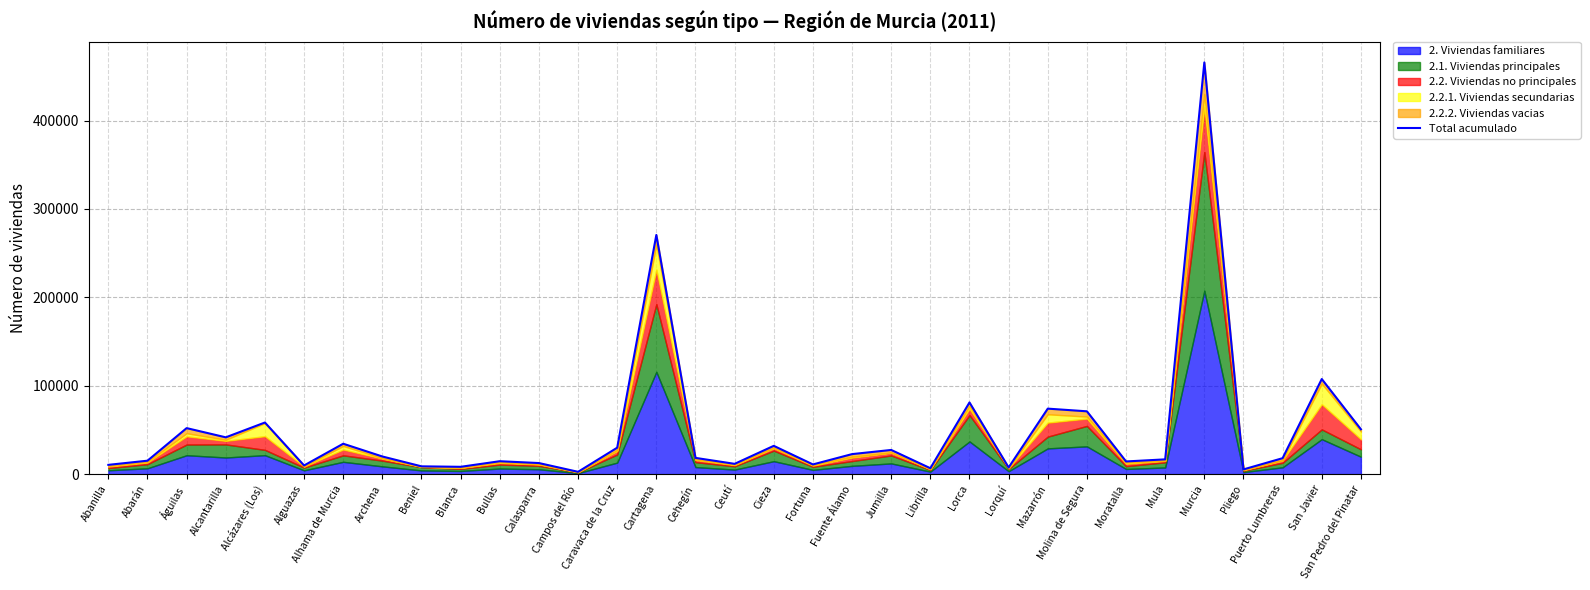

What value does the data have at Calasparra?

12530